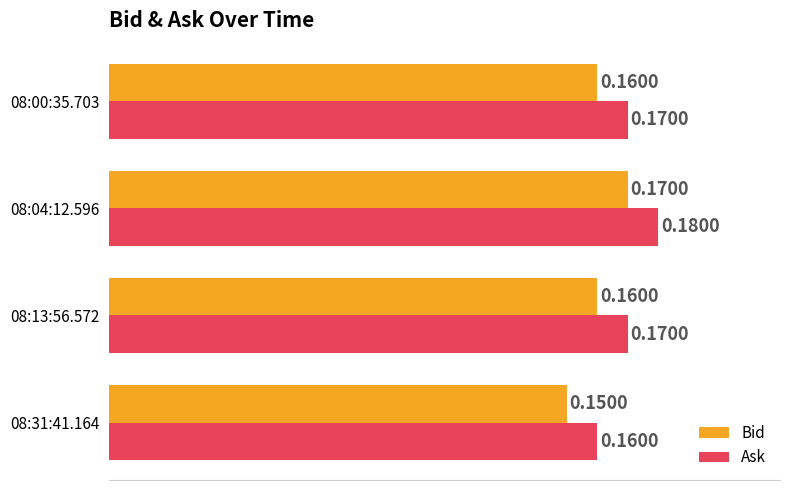

At 08:31:41.164, list the series in order from largest to smallest.

Ask, Bid